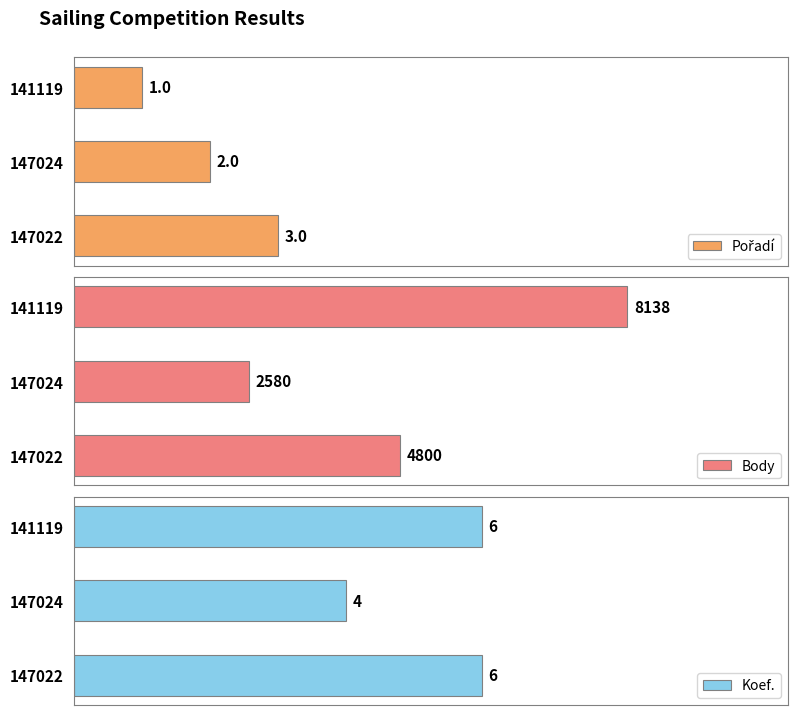

What is the maximum value for Koef.?

6